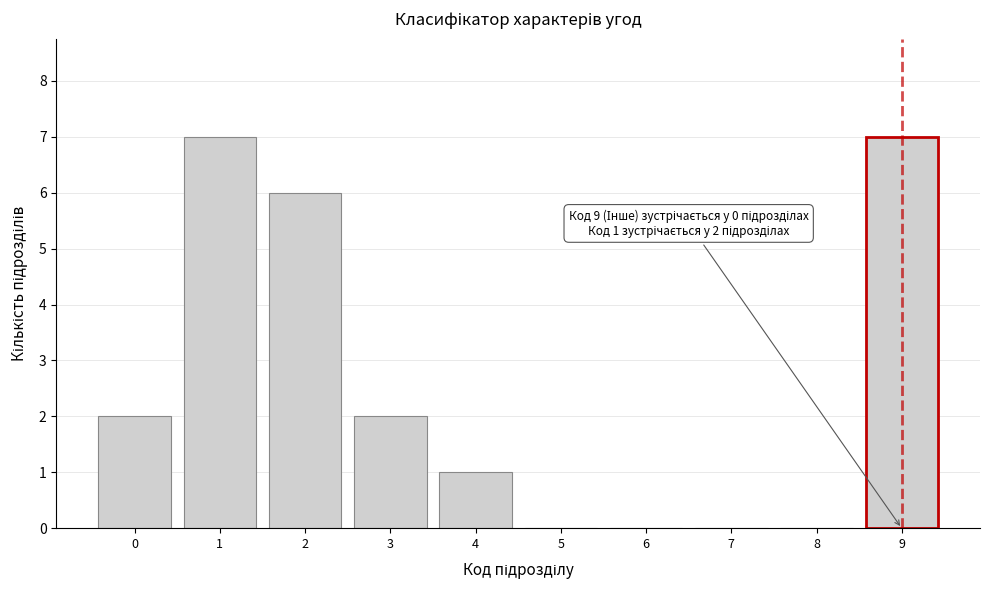

Reading left to right, transcribe all the data shown in this chart.

0=2	1=7	2=6	3=2	4=1	5=0	6=0	7=0	8=0	9=7